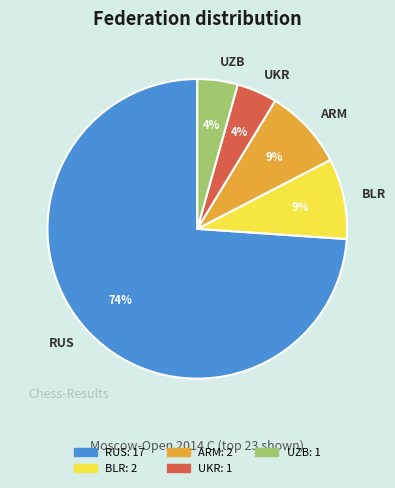

What is the largest slice in the pie chart?

RUS